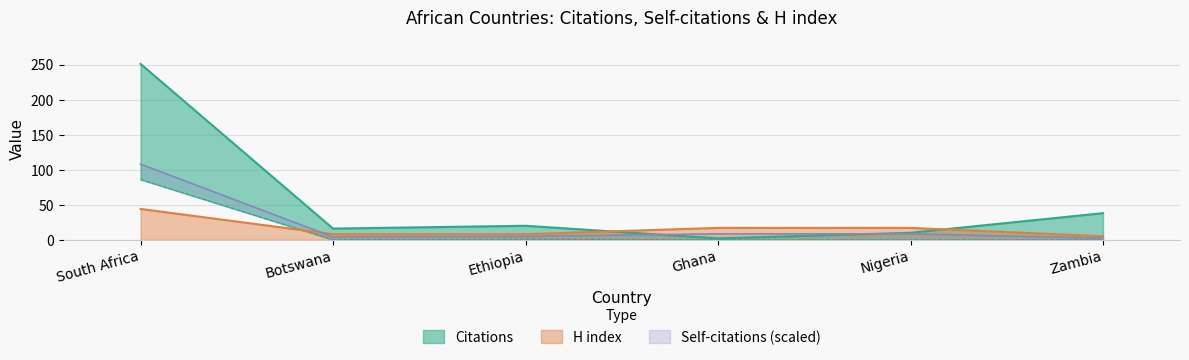

At which label is Citations closest to 126?

Zambia